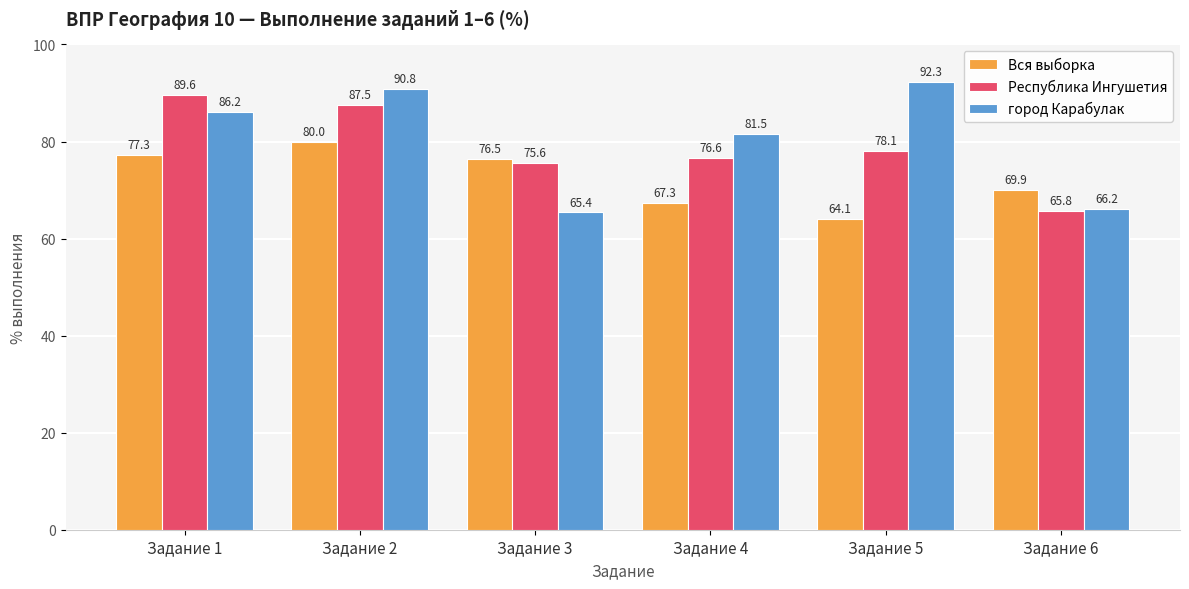

Which series changed the most between Задание 3 and Задание 6?

Республика Ингушетия